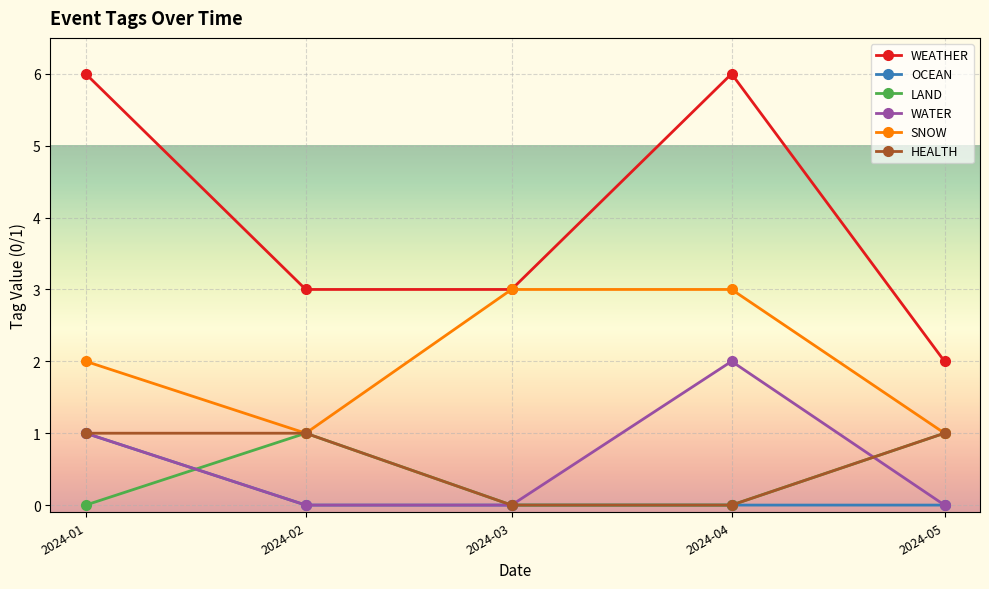

True or false: WEATHER has more than 0 points higher than both neighbors.

True